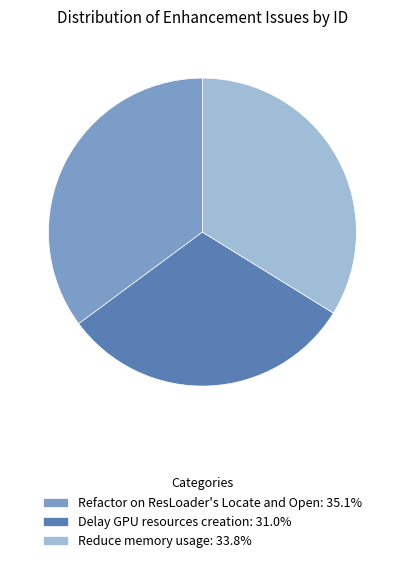

Does any single category account for the majority?

No